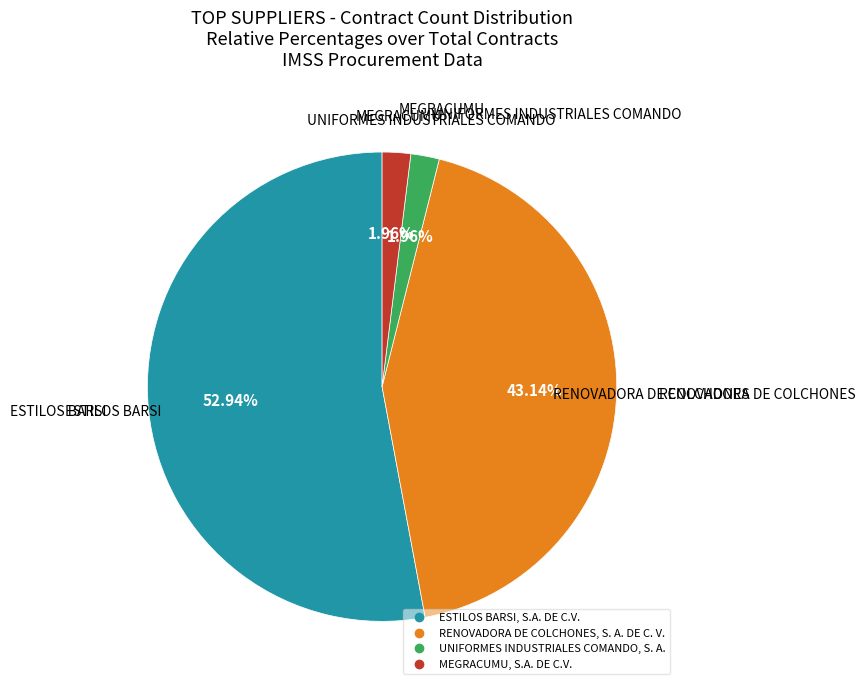

Does UNIFORMES INDUSTRIALES COMANDO, S. A. account for over 50% of the chart?

No